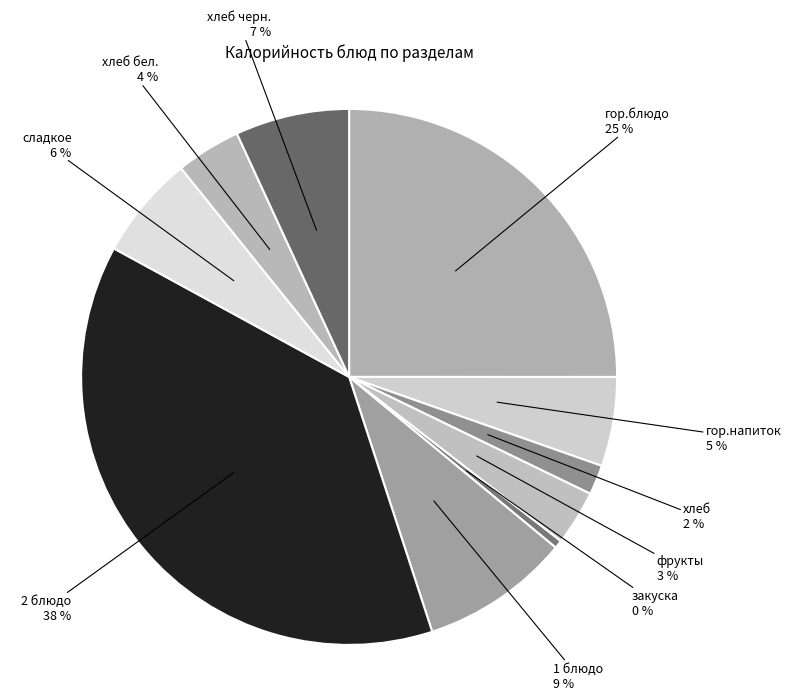

Combined, do гор.блюдо and хлеб account for over 50%?

No